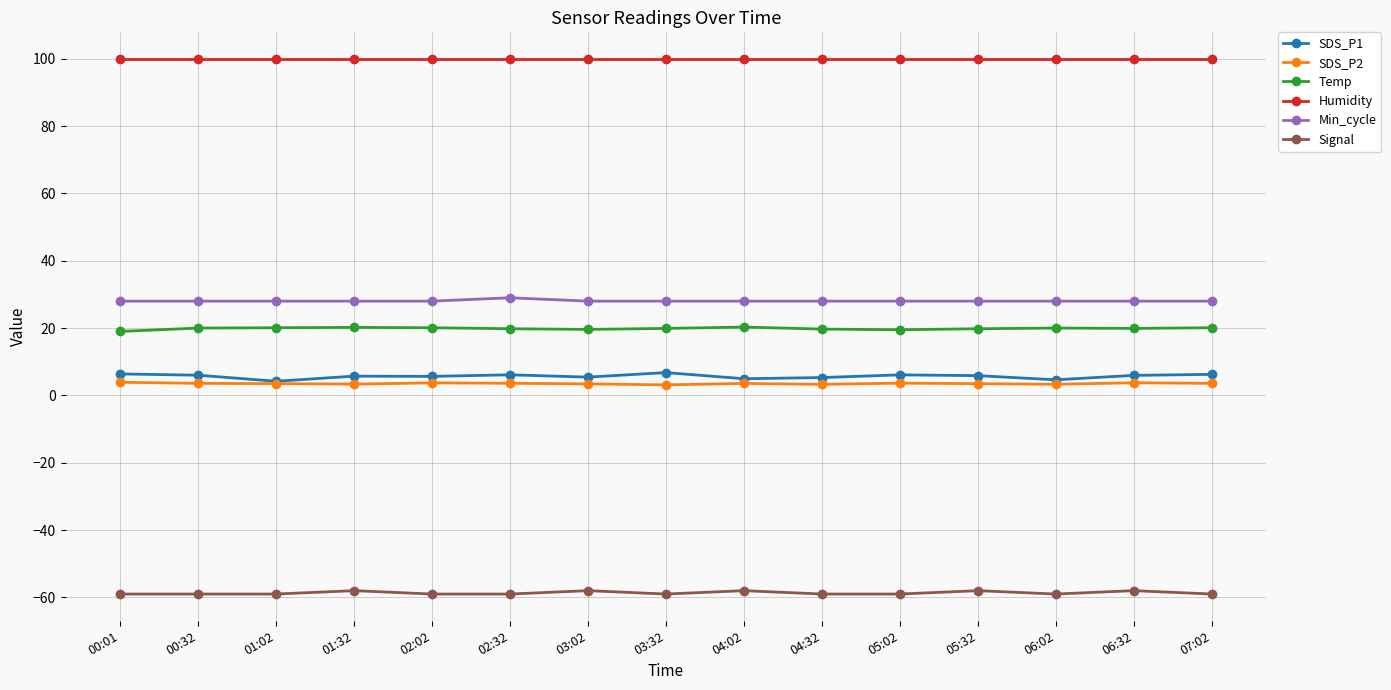

True or false: Min_cycle and Temp cross at least once.

False